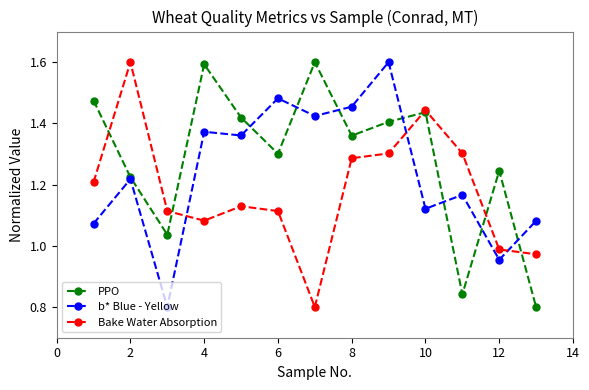

How many data points in Bake Water Absorption are less than 1?

3